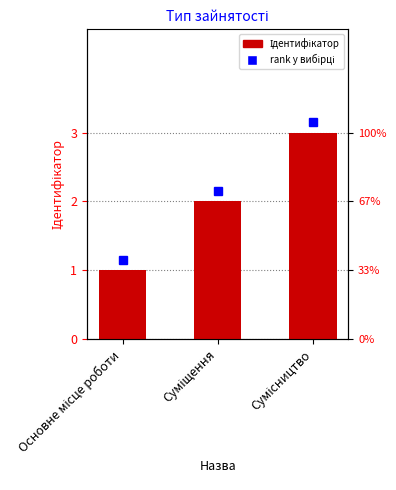

Reading left to right, extract all data points from this chart.

1	2	3